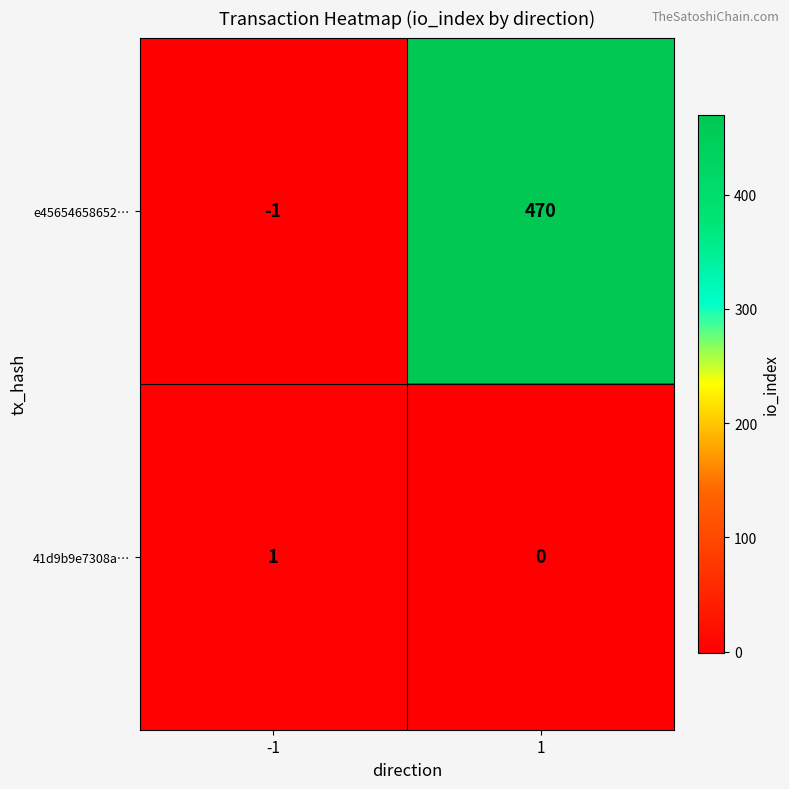

Reading left to right, what are all the values shown in this chart?

e45654658652…: -1=-1	1=470
41d9b9e7308a…: -1=1	1=0